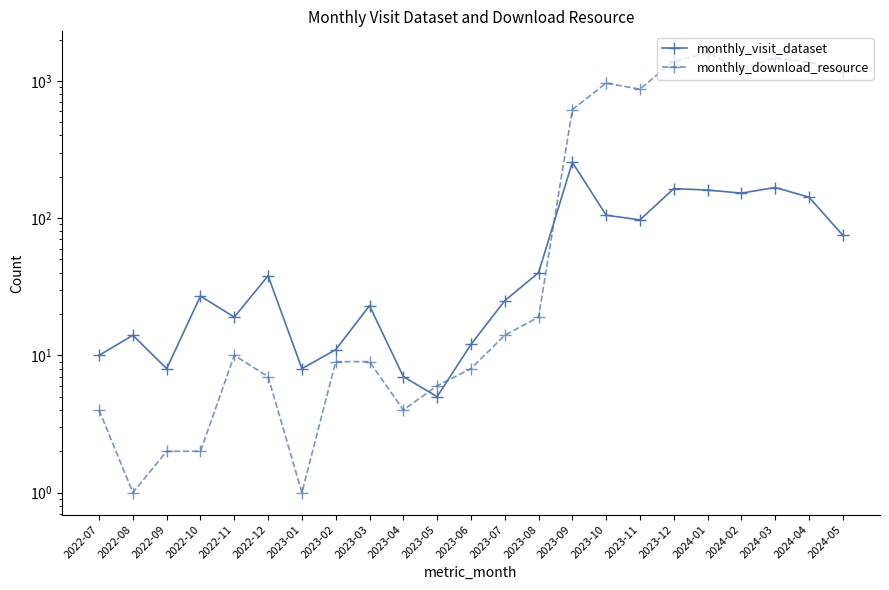

Between 2023-08 and 2023-10, which series saw the biggest shift?

monthly_download_resource